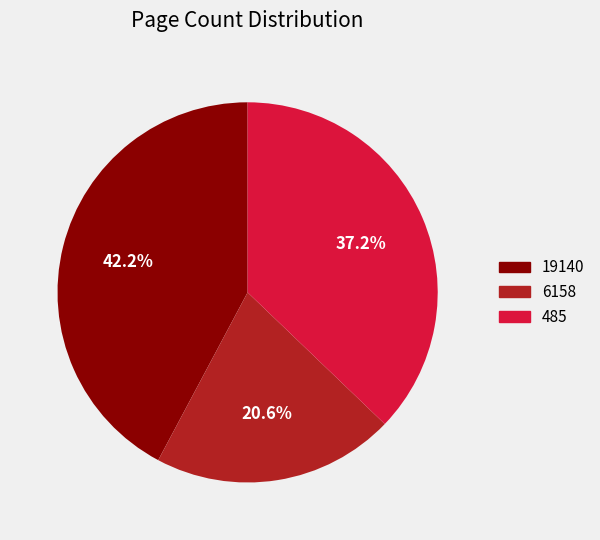

Combined, do 6158 and 19140 account for over 50%?

Yes